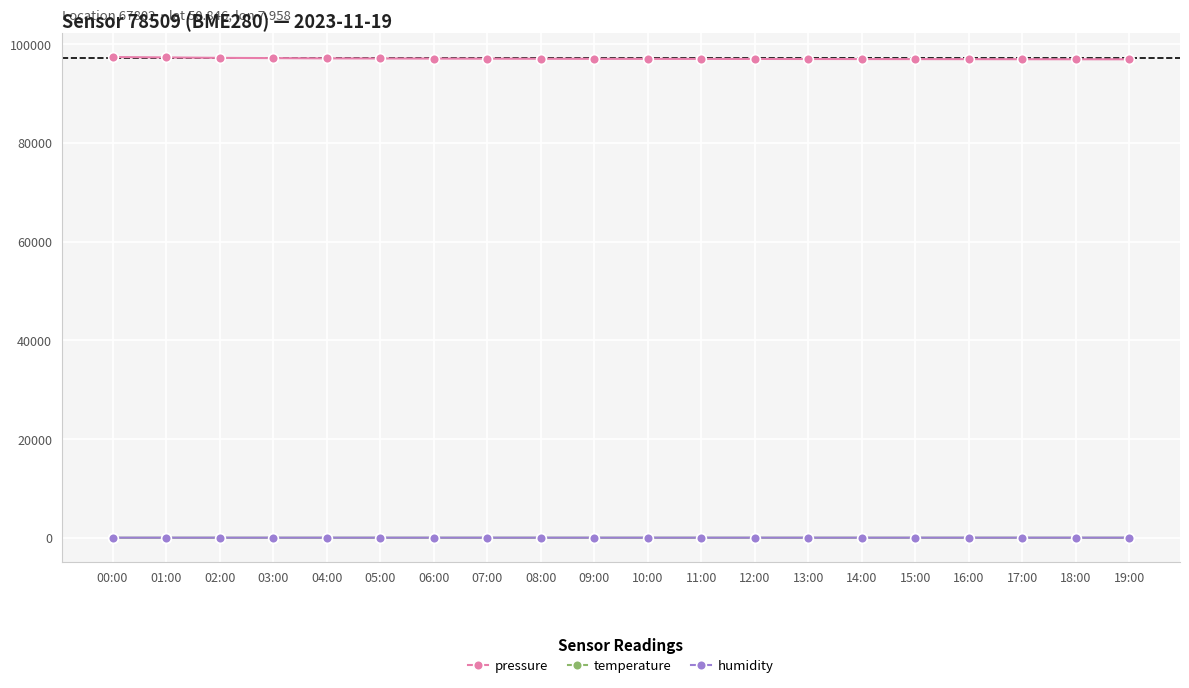

In temperature, how many points are higher than both neighbors (excluding endpoints)?

1